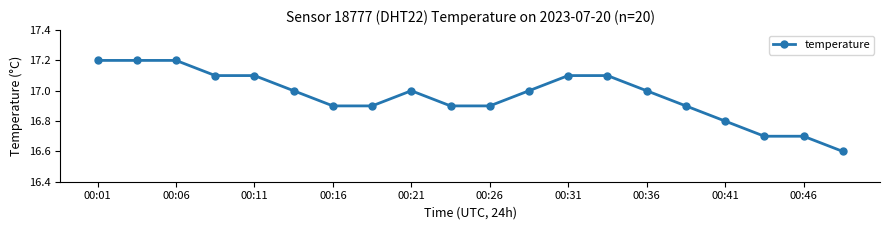

What is the average value?

17.0